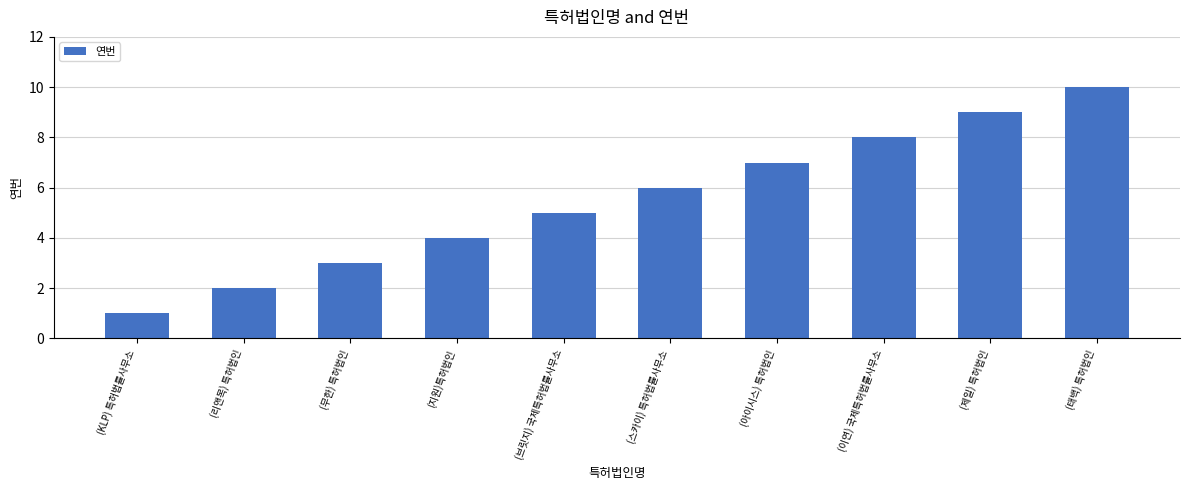

What is the smallest value displayed?

1